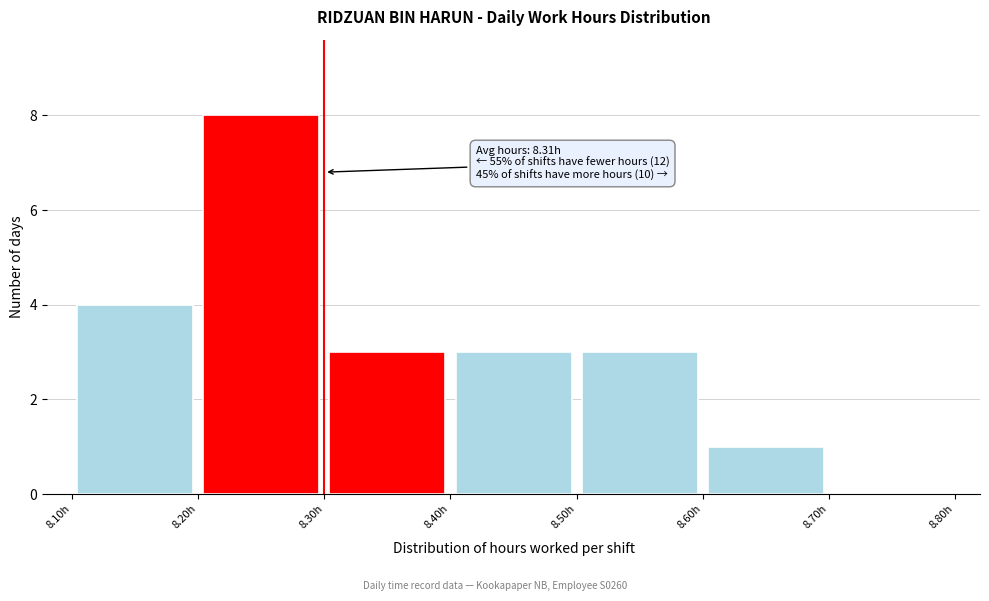

Which range on the x-axis has the tallest bar?

8.2 to 8.3